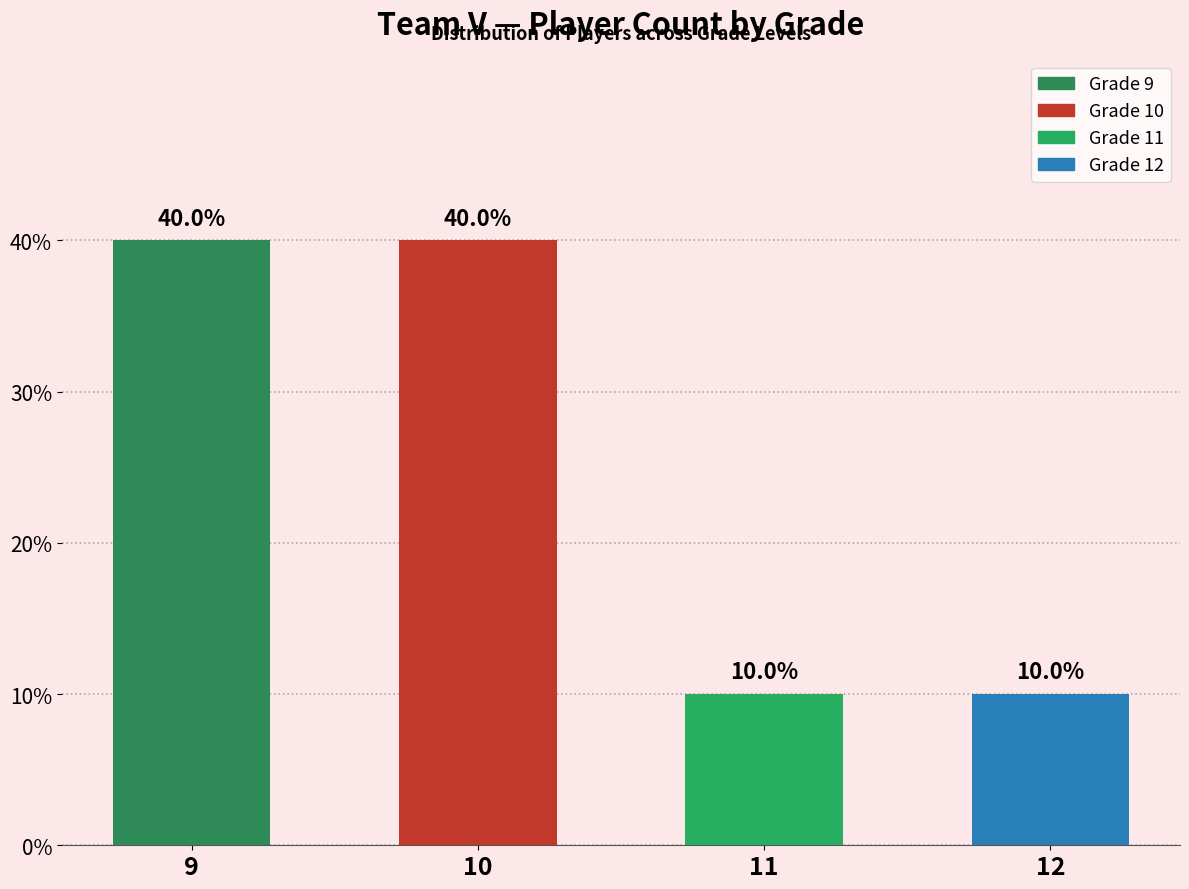

Are the bars horizontal?

No